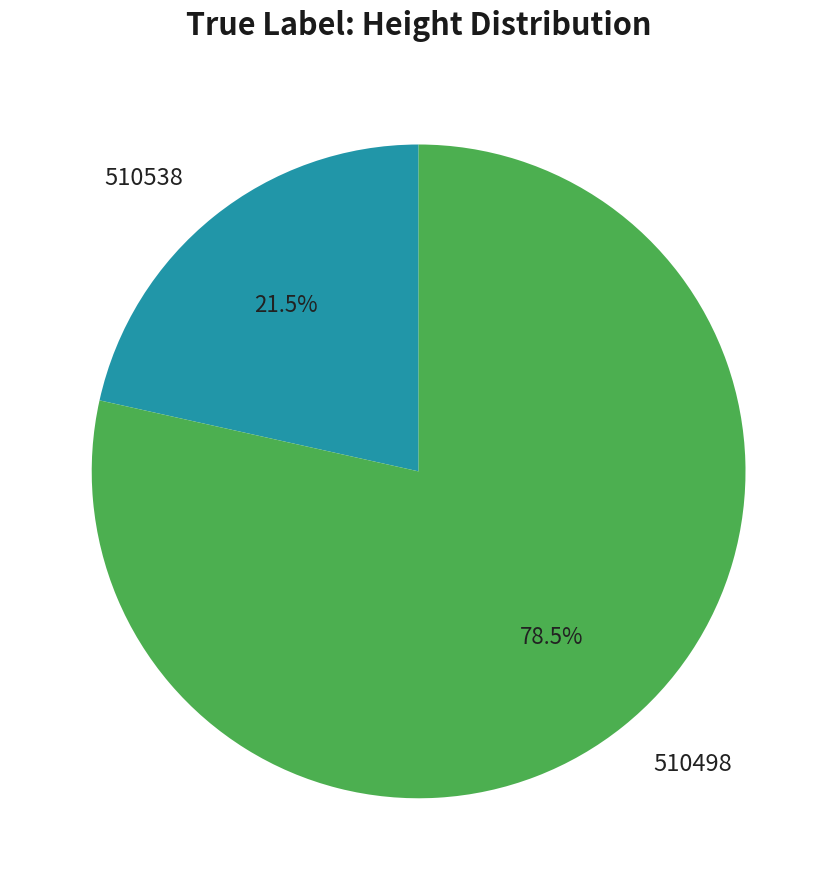

Does any single category account for the majority?

Yes